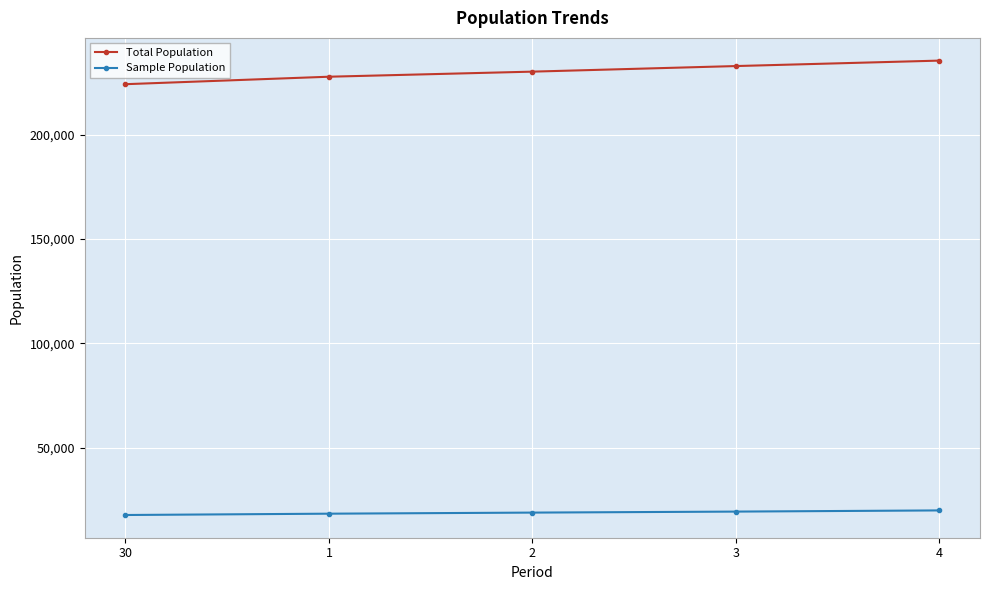

How many lines are shown in the chart?

2